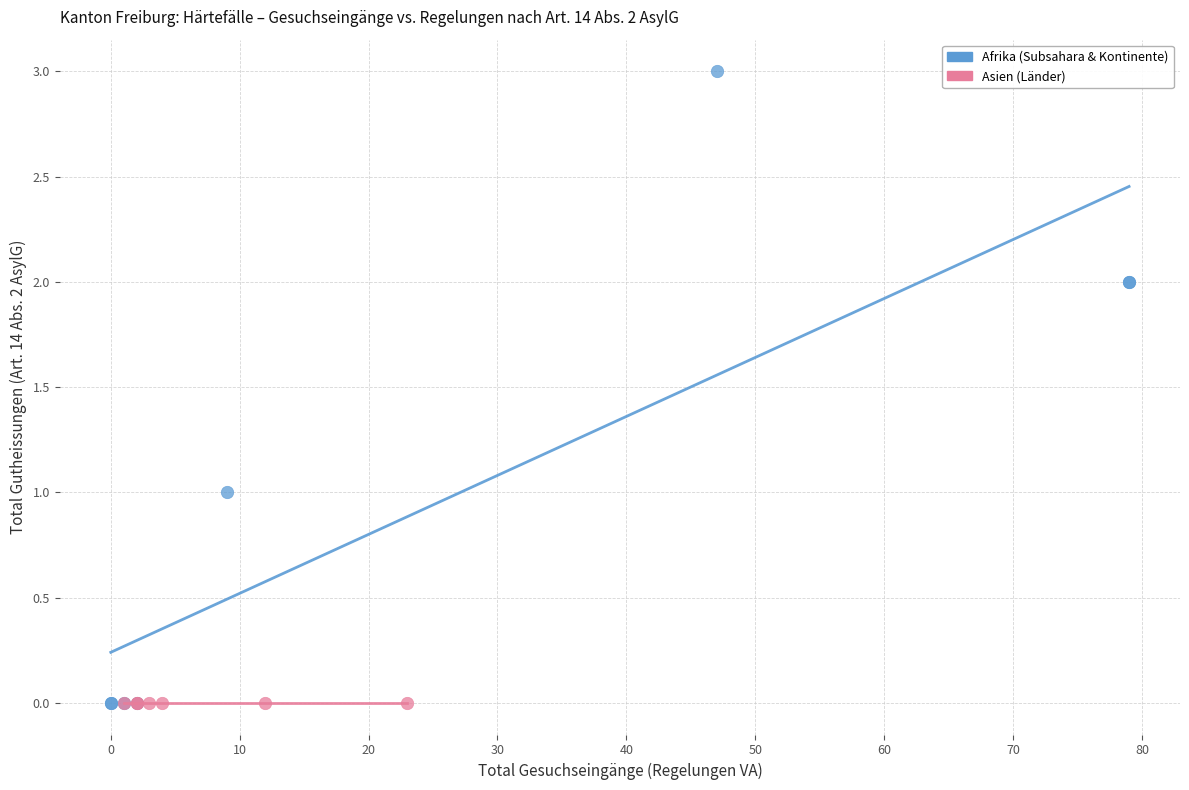

Which series reaches the maximum Y coordinate?

Afrika (Subsahara & Kontinente)